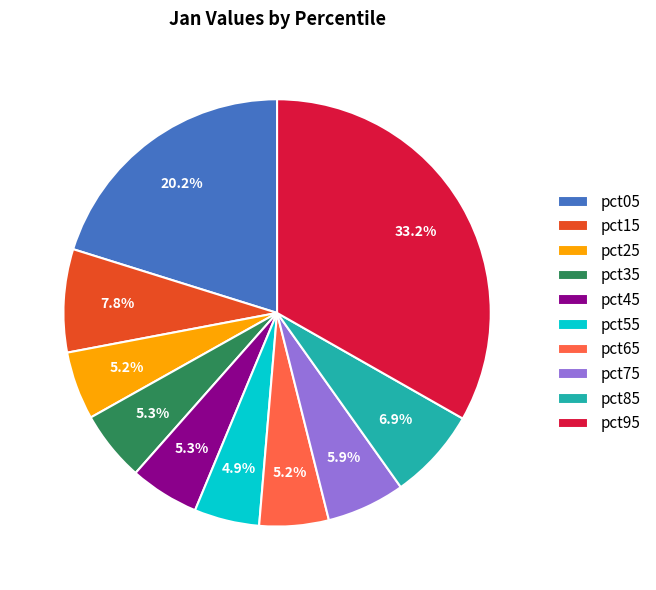

The pct95 slice represents 43% of the pie. True or false?

False